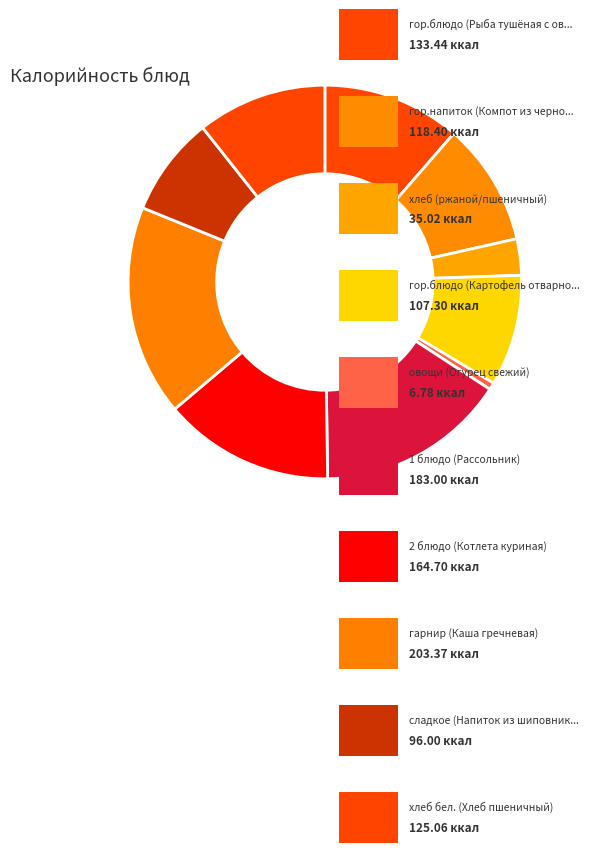

Does any single category account for the majority?

No